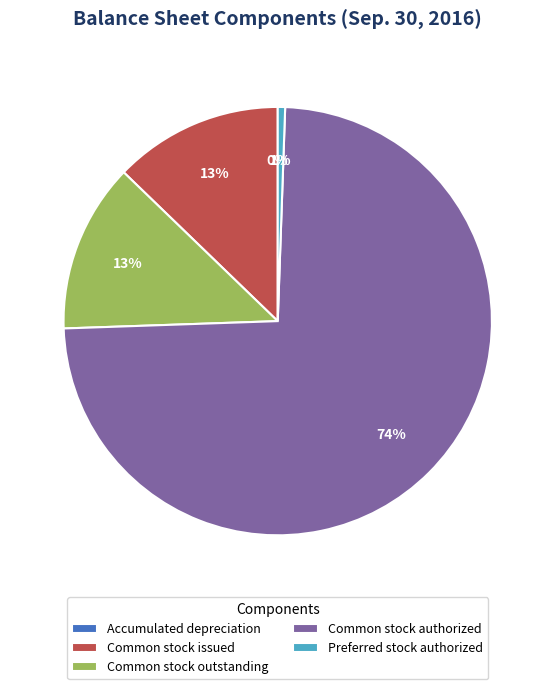

To the nearest percent, what is the average slice percentage?

20%